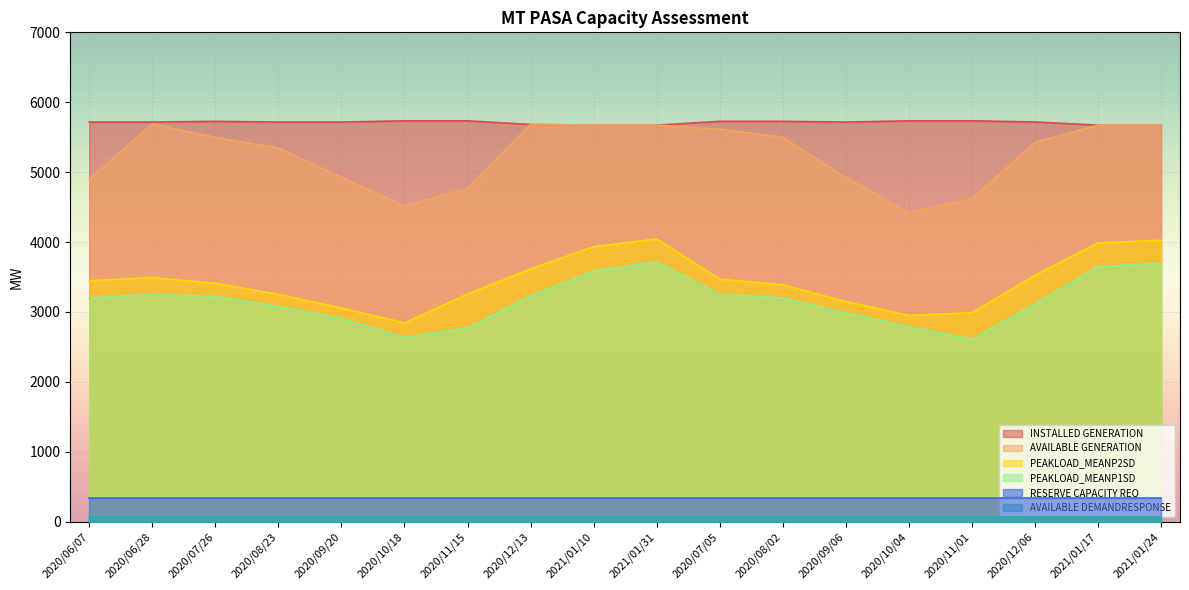

Is it true that AVAILABLE GENERATION equals 5497 at 2020/07/26?

True